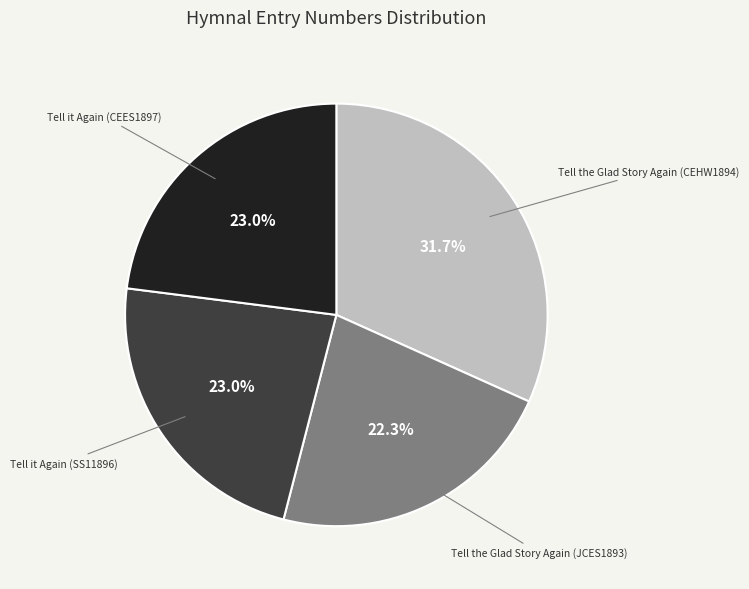

Is there a majority slice in this chart?

No